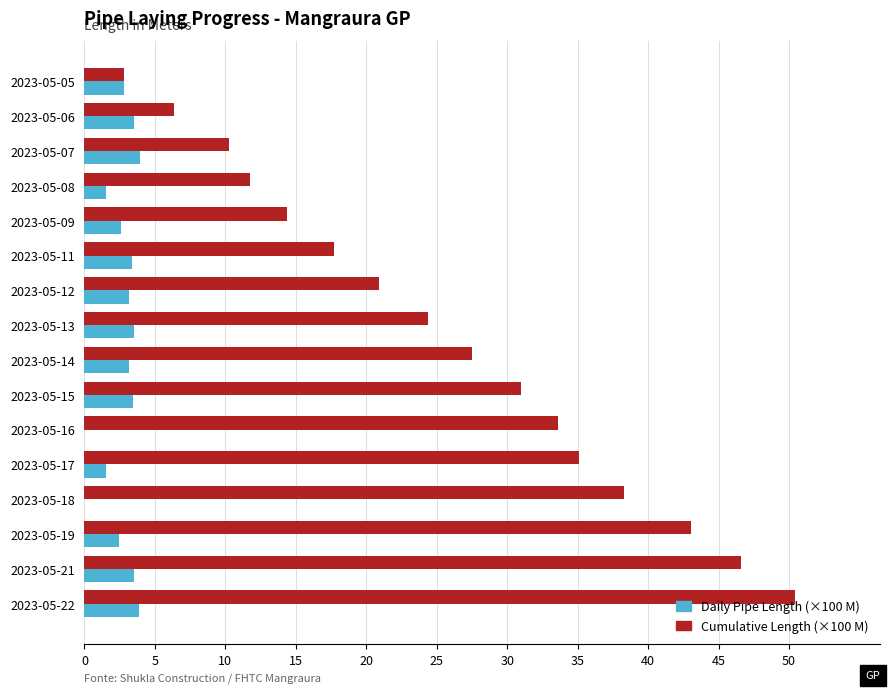

Is it true that Daily Pipe Length (×100 M) equals 1.5 at 2023-05-08?

True